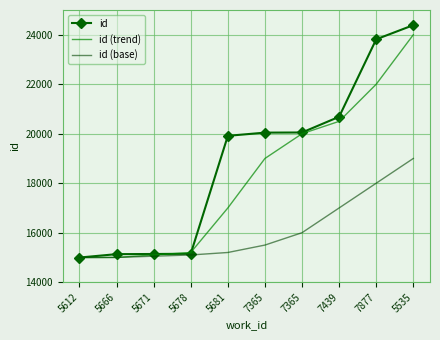

What is the difference between the second highest and second lowest values in the id (base) series?

3000